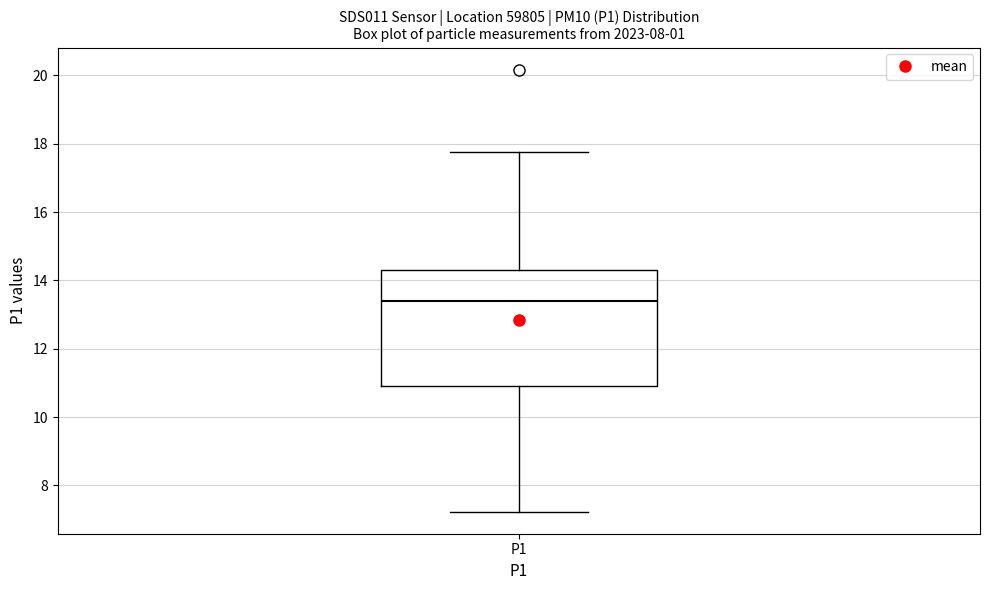

Transcribe this box plot: give where the median line is, the range the box spans, and where the two whiskers end, as read against the y-axis. The values are not printed on the chart, so give them approximately, as read against the axis.

median 13.4, box 11.0 to 14.4, whiskers 7.2 to 17.8